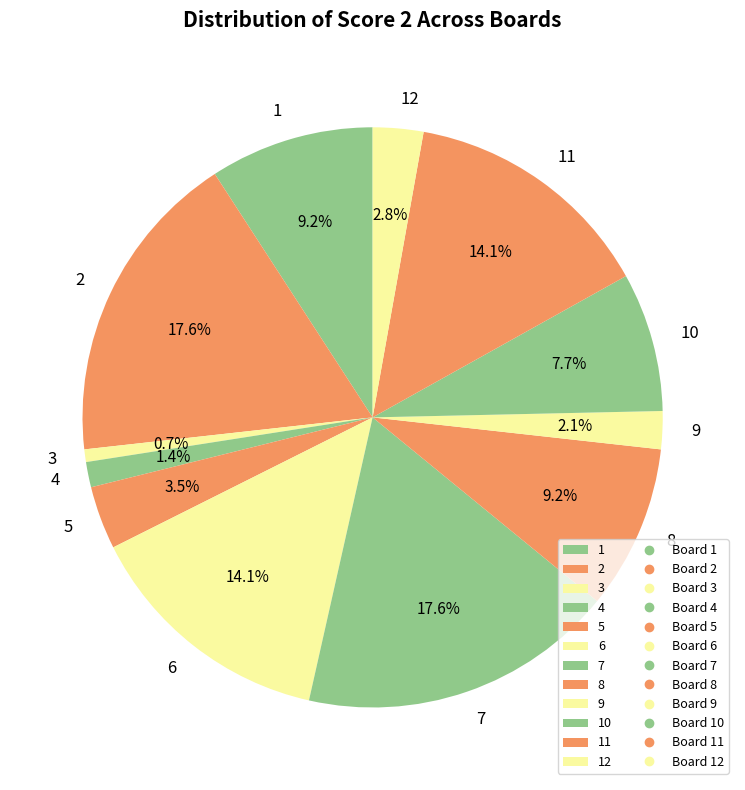

What portion of the pie excludes 8?

90.8%